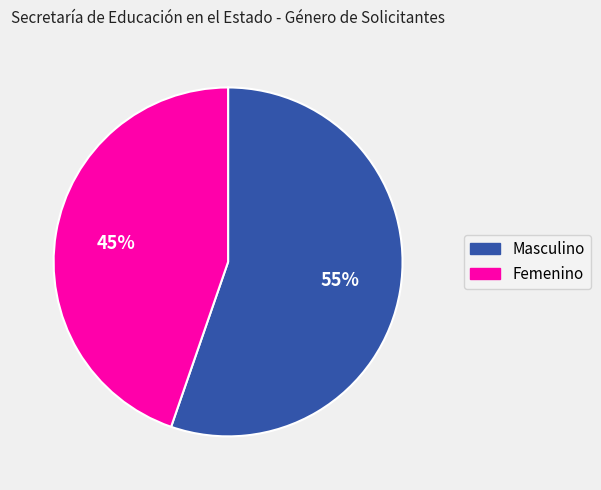

What percentage is the Femenino slice, to the nearest percent?

45%